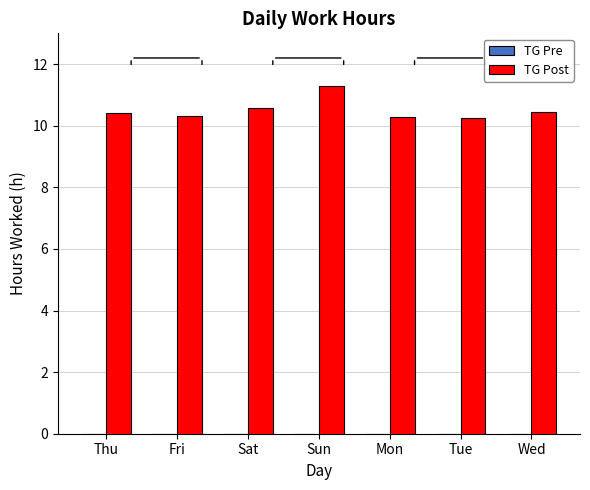

What is the ratio of the value at Sun to the value at Sat?

1.1